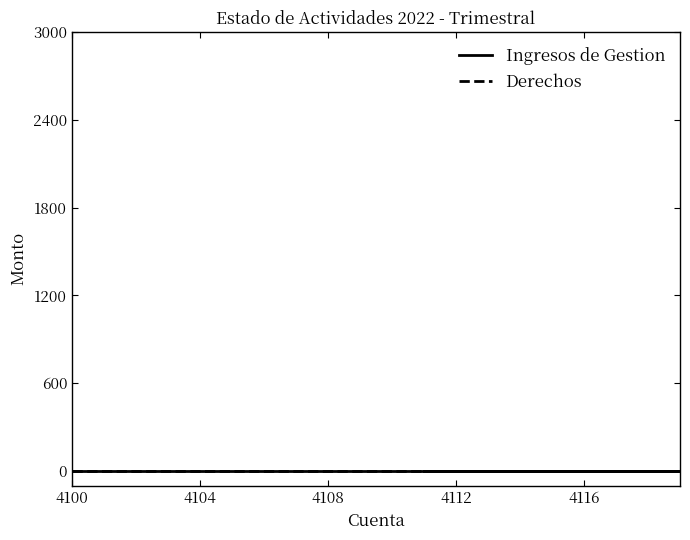

Does the chart display data point markers on the line(s)?

No